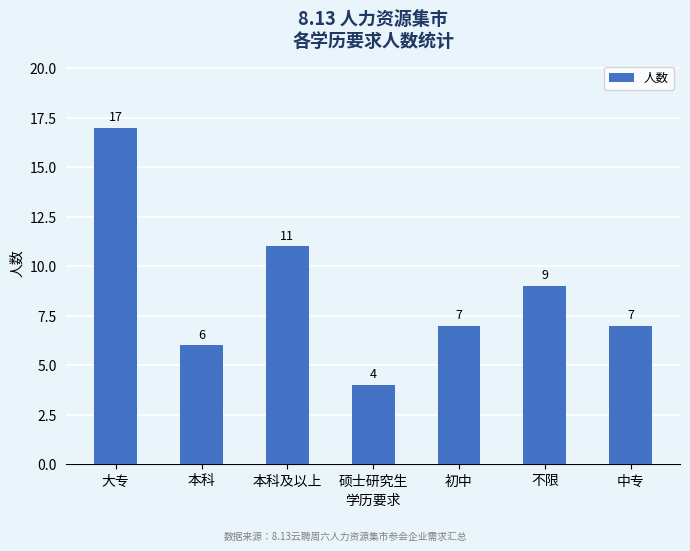

What is the greatest value displayed?

17